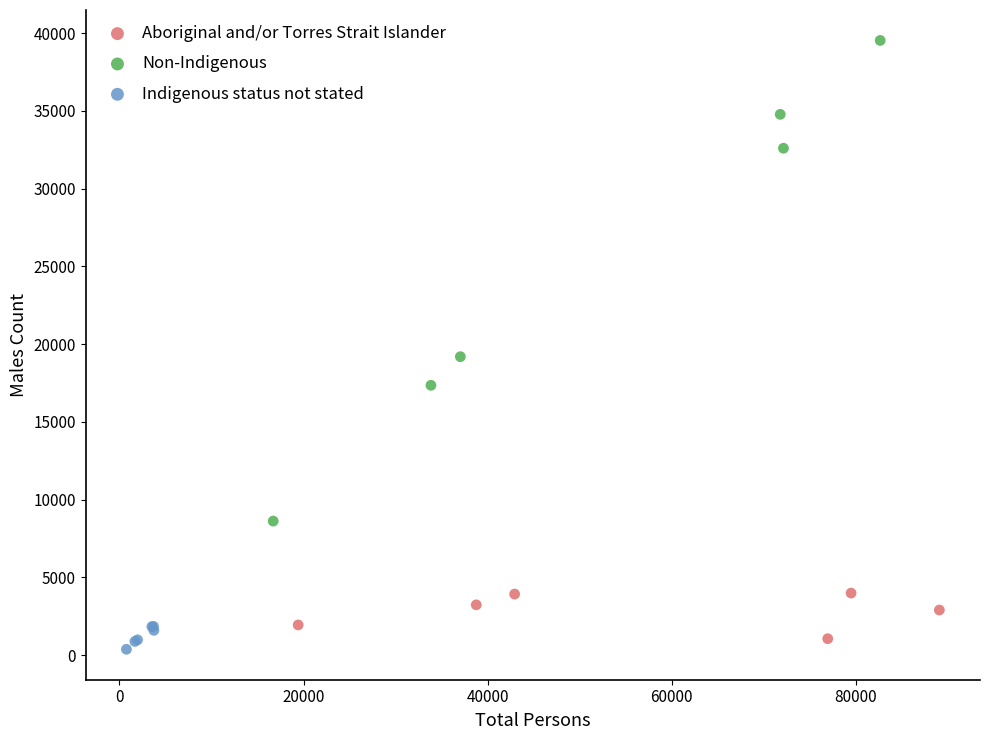

Which series reaches the maximum Y coordinate?

Non-Indigenous